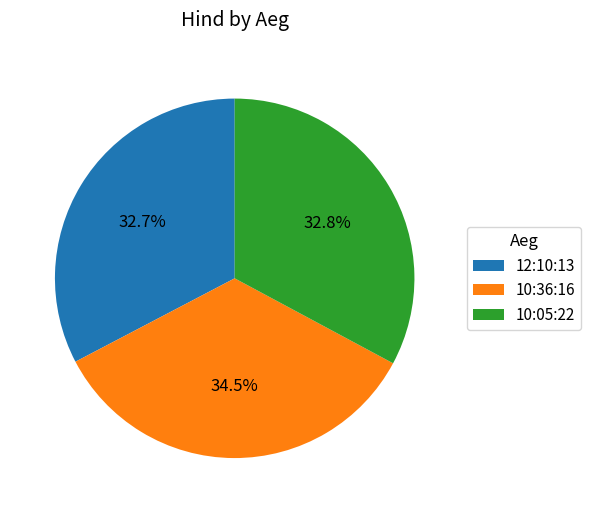

Does 12:10:13 account for over 50% of the chart?

No